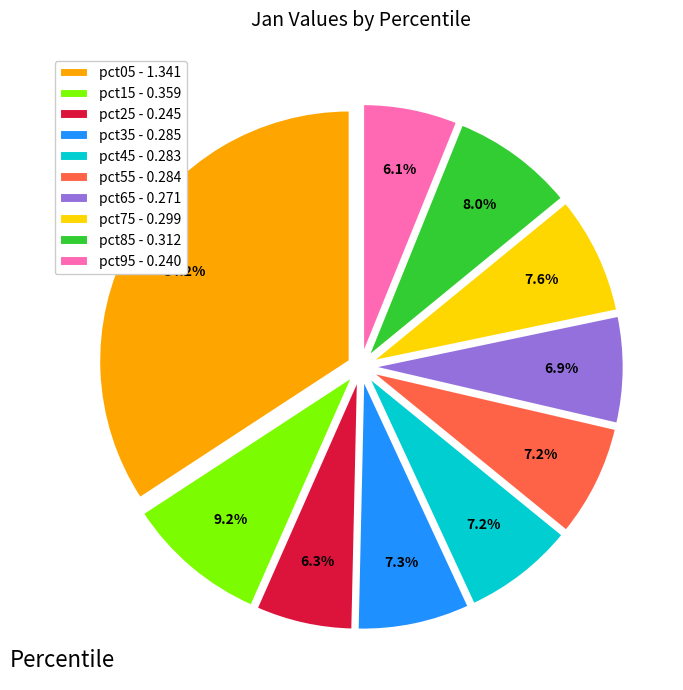

To the nearest percent, what portion does pct85 represent?

8%